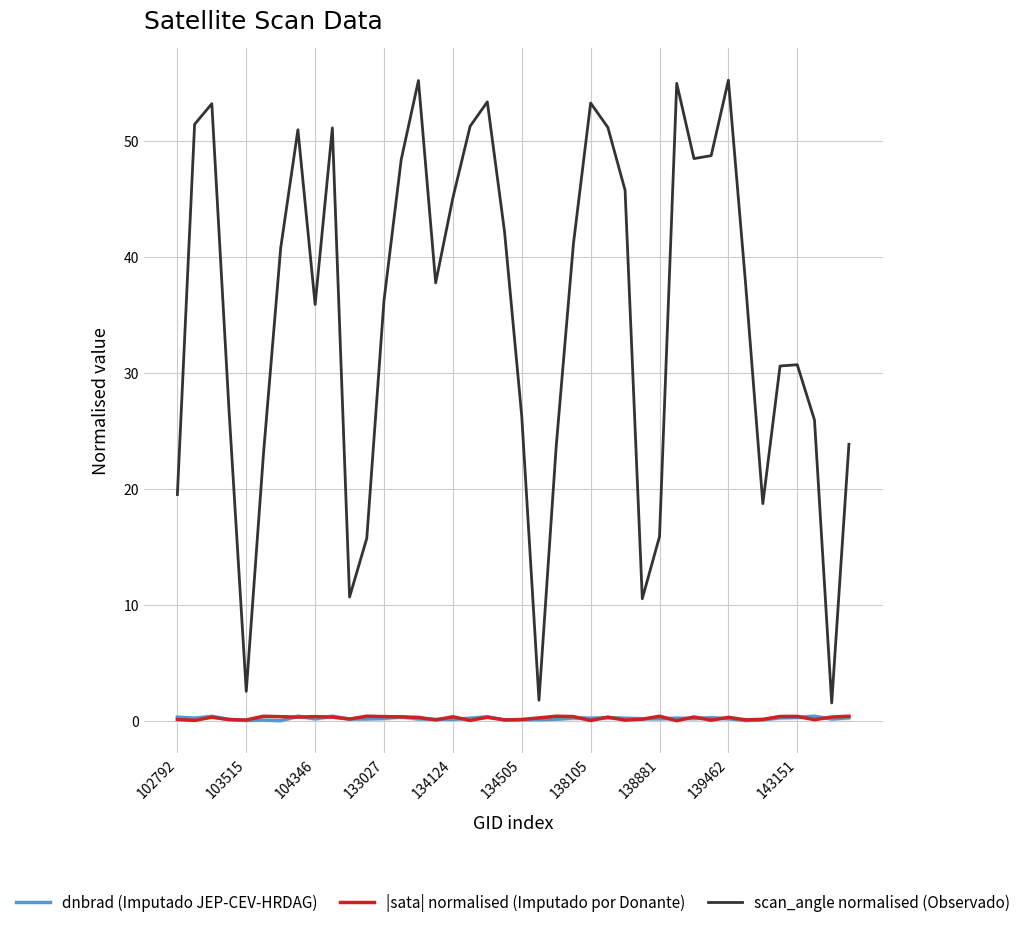

Reading right to left, extract all data points from this chart.

dnbrad (Imputado JEP-CEV-HRDAG): 0.3	0.2	0.4	0.3	0.3	0.1	0.1	0.2	0.3	0.2	0.3	0.2	0.2	0.3	0.3	0.3	0.3	0.2	0.1	0.1	0.1	0.4	0.3	0.2	0.2	0.2	0.4	0.2	0.2	0.2	0.4	0.2	0.4	0.0	0.1	0.1	0.2	0.4	0.3	0.3
|sata| normalised (Imputado por Donante): 0.4	0.4	0.1	0.4	0.4	0.2	0.1	0.3	0.1	0.4	0.0	0.4	0.2	0.1	0.3	0.1	0.4	0.4	0.3	0.1	0.1	0.3	0.1	0.4	0.1	0.3	0.4	0.4	0.4	0.2	0.4	0.4	0.4	0.4	0.4	0.1	0.1	0.3	0.1	0.1
scan_angle normalised (Observado): 23.9	1.6	26.0	30.7	30.6	18.8	37.7	55.3	48.8	48.5	55.0	15.9	10.6	45.8	51.2	53.3	41.2	23.7	1.8	26.3	42.2	53.4	51.3	45.1	37.8	55.3	48.4	36.3	15.8	10.7	51.2	35.9	51.0	40.8	23.1	2.6	26.8	53.3	51.5	19.5